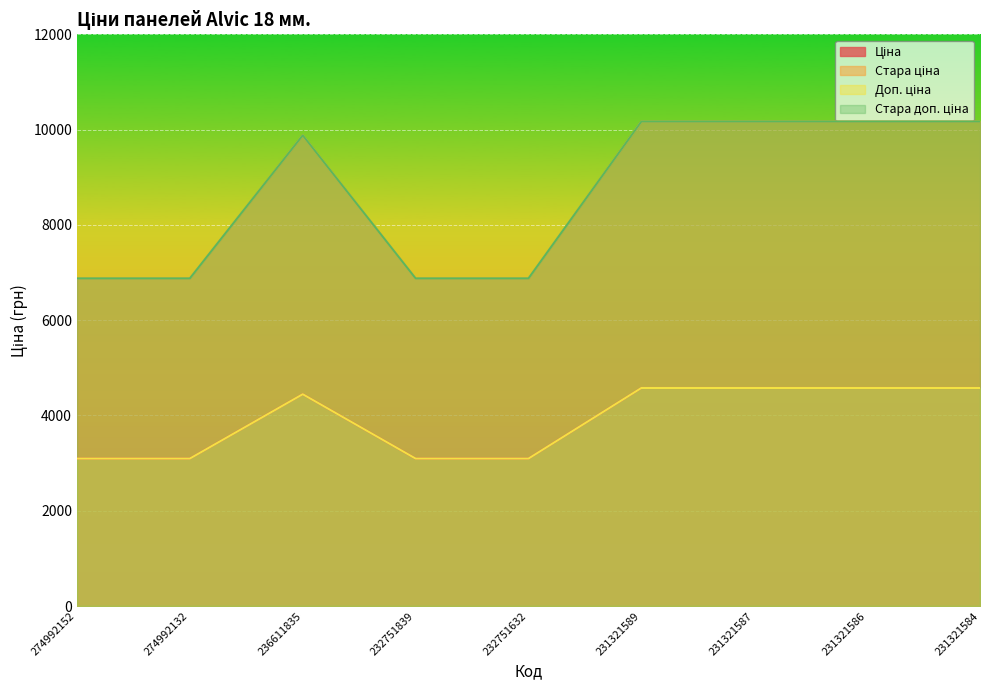

How many lines are shown in the chart?

4